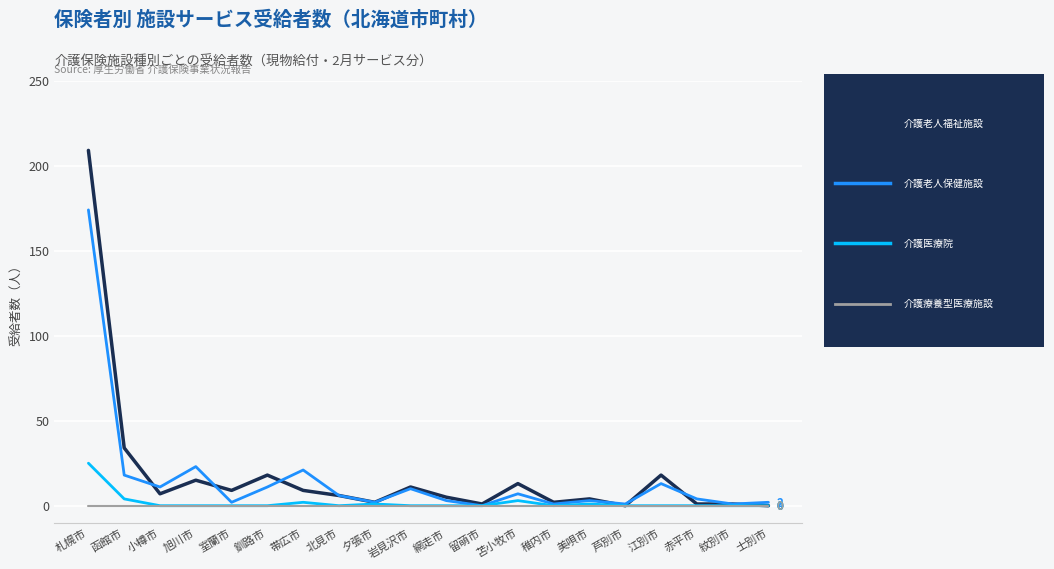

At which category is the sum across all series the highest?

札幌市